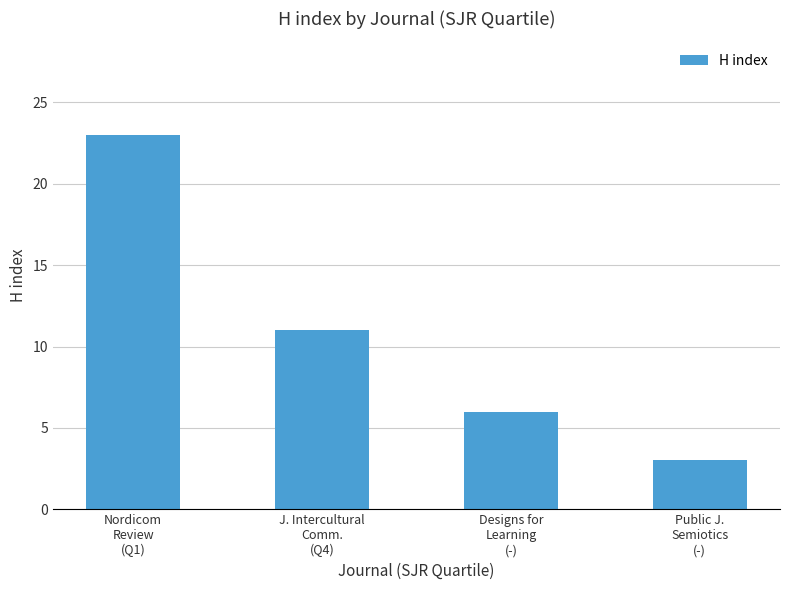

What is the sum of all values?

43